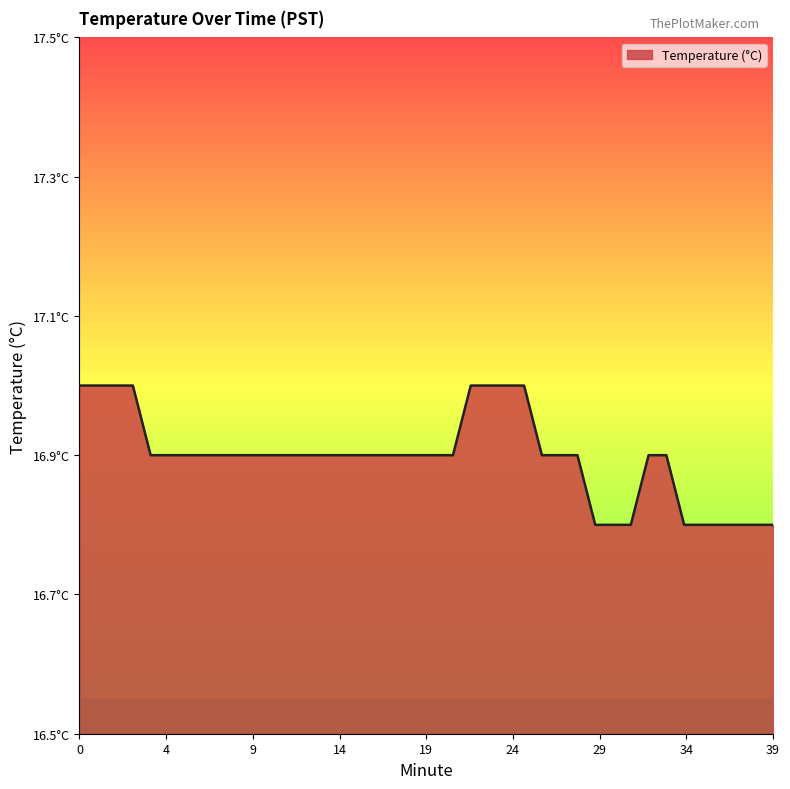

Reading right to left, what are all the values shown in this chart?

16.8	16.8	16.8	16.8	16.8	16.8	16.9	16.9	16.8	16.8	16.8	16.9	16.9	16.9	17.0	17.0	17.0	17.0	16.9	16.9	16.9	16.9	16.9	16.9	16.9	16.9	16.9	16.9	16.9	16.9	16.9	16.9	16.9	16.9	16.9	16.9	17.0	17.0	17.0	17.0